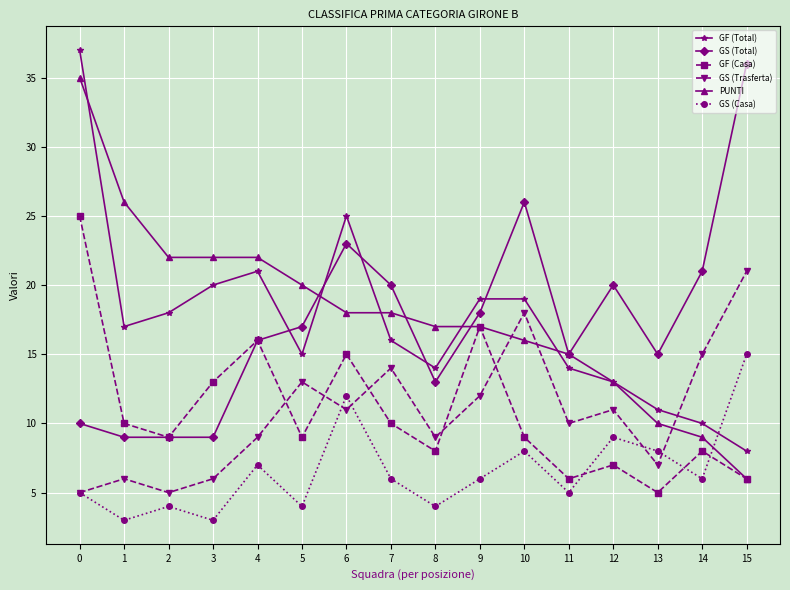

Which series has the largest total across all categories?

PUNTI